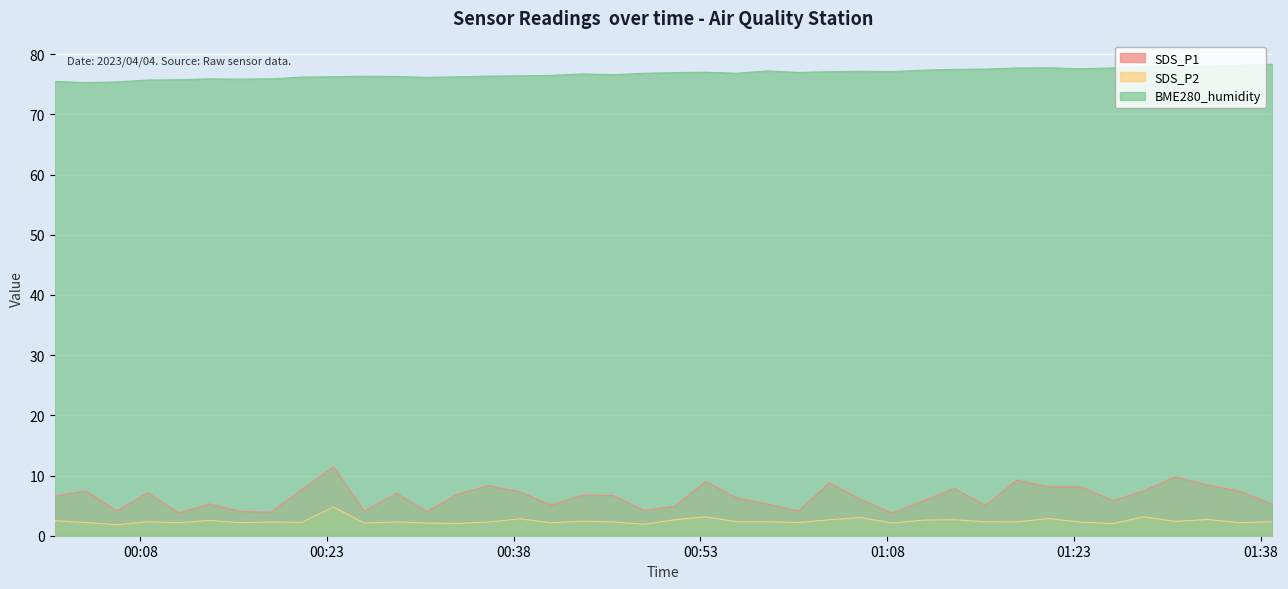

Reading left to right, transcribe all the data shown in this chart.

SDS_P1: 6.6	7.4	4.1	7.2	3.8	5.3	4.0	3.9	7.7	11.4	4.1	7.0	4.0	7.0	8.3	7.3	5.1	6.7	6.7	4.2	4.9	9.0	6.3	5.3	4.1	8.8	6.0	3.8	5.8	7.9	5.0	9.2	8.1	8.1	5.8	7.5	9.8	8.4	7.4	5.2
SDS_P2: 2.5	2.2	1.8	2.3	2.2	2.5	2.2	2.3	2.2	4.8	2.1	2.3	2.1	2.0	2.3	2.8	2.1	2.4	2.3	1.9	2.6	3.1	2.3	2.3	2.2	2.6	3.0	2.1	2.6	2.6	2.3	2.3	2.9	2.2	2.0	3.1	2.4	2.7	2.2	2.3
BME280_humidity: 75.5	75.3	75.4	75.7	75.8	75.9	75.8	75.9	76.2	76.3	76.3	76.3	76.1	76.2	76.4	76.4	76.5	76.7	76.6	76.8	76.9	77.0	76.8	77.2	77.0	77.1	77.2	77.1	77.3	77.5	77.5	77.7	77.8	77.6	77.7	78.0	78.0	78.0	78.2	78.3